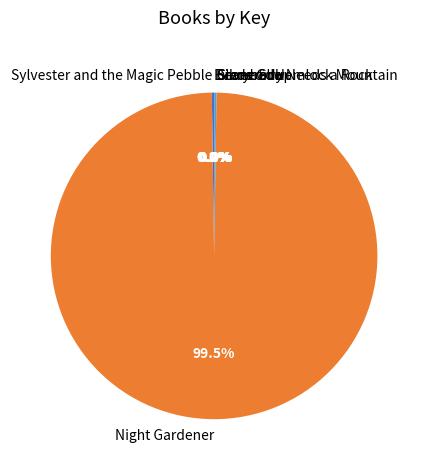

Which slice is the largest?

Night Gardener